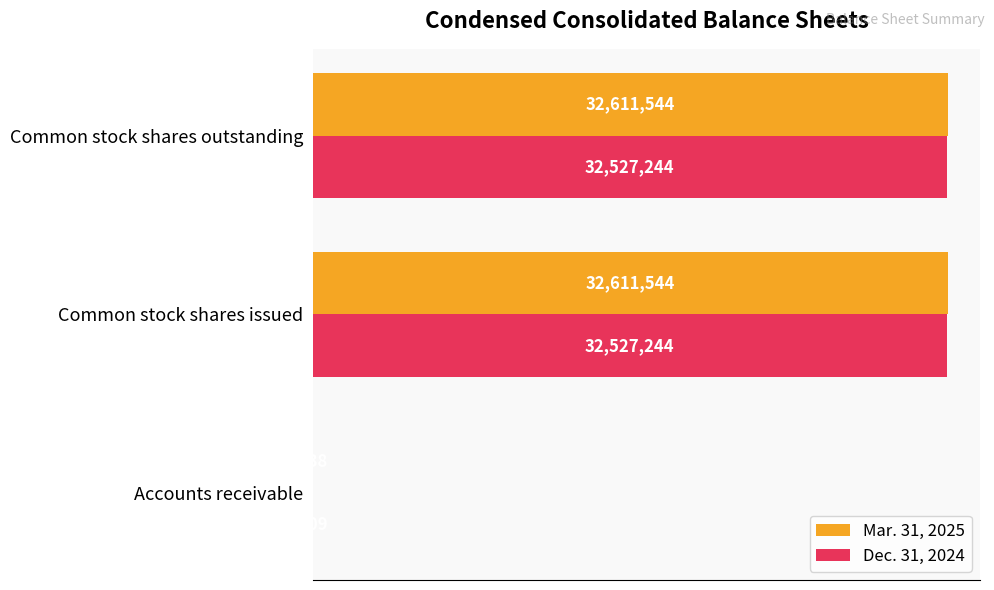

What position from the left is Common stock shares outstanding?

3